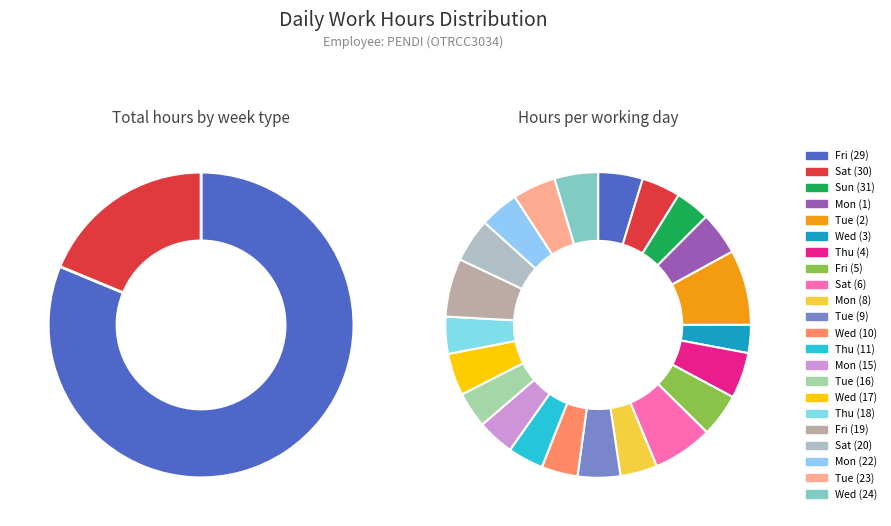

Is Sat (20) the majority of the pie?

No